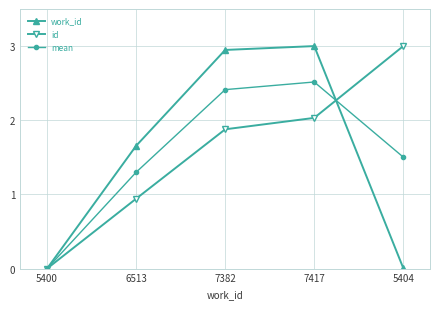

The value of work_id at 7382 is 4.8. True or false?

False